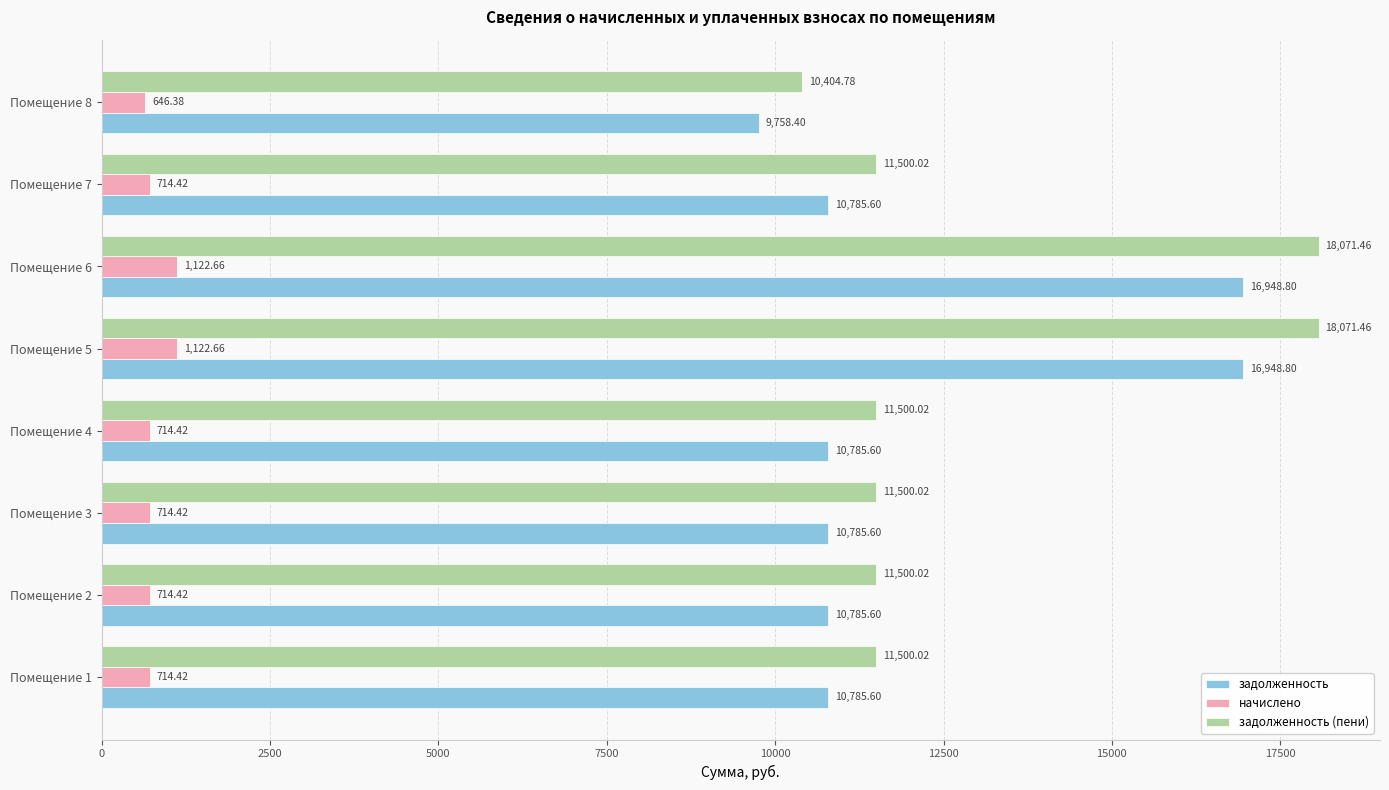

Which series has the largest total across all categories?

задолженность (пени)